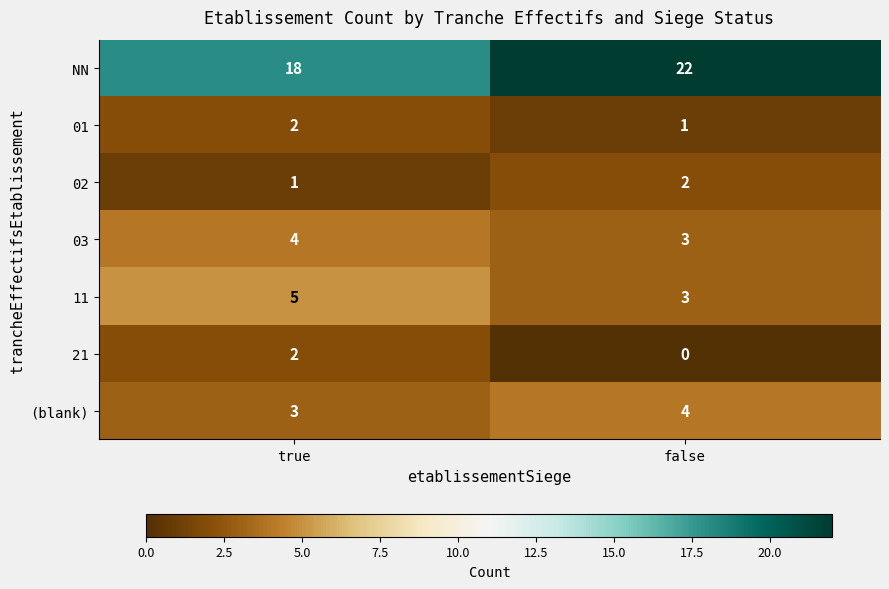

Is it true that 21 equals -1 at false?

False